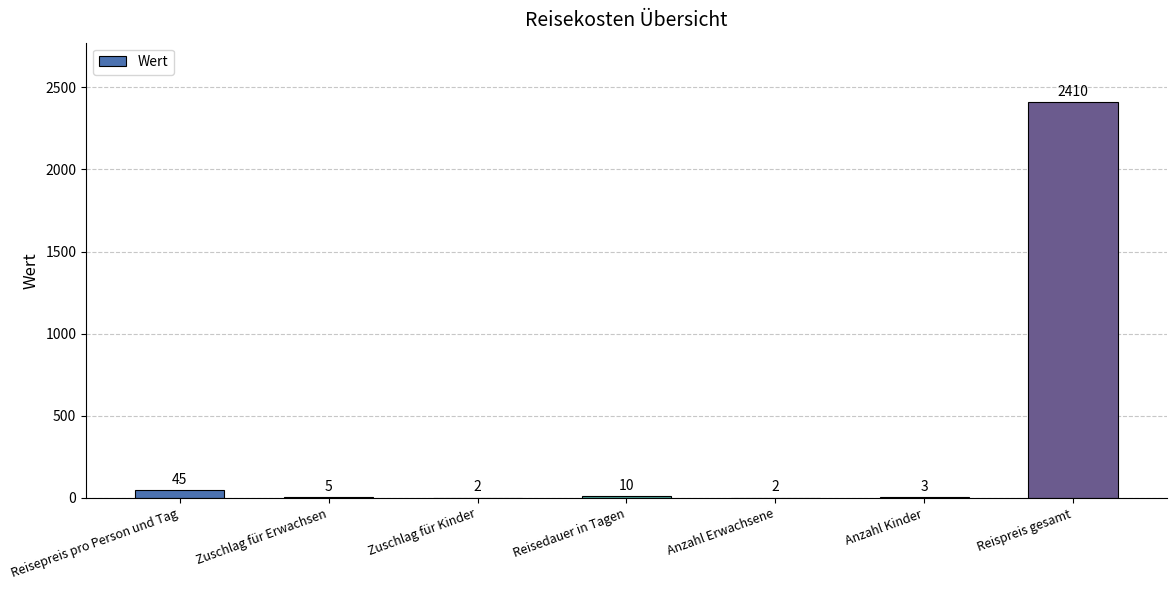

The chart shows a value of 4304 at Reispreis gesamt. True or false?

False